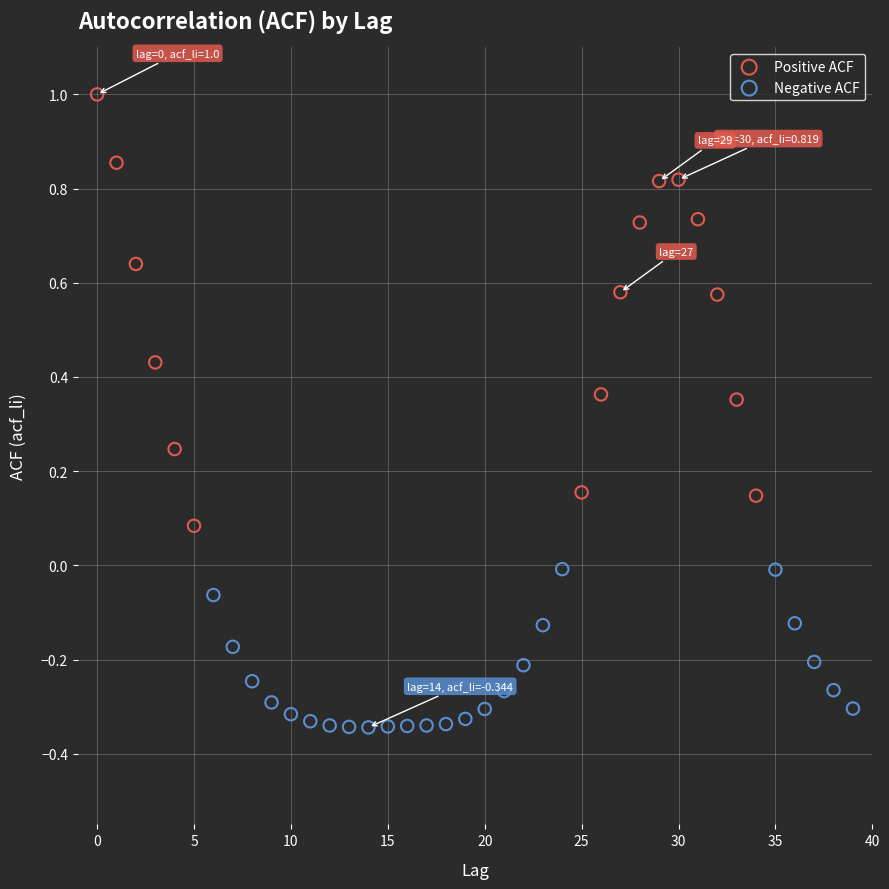

Which series contains the lowest Y value?

Negative ACF